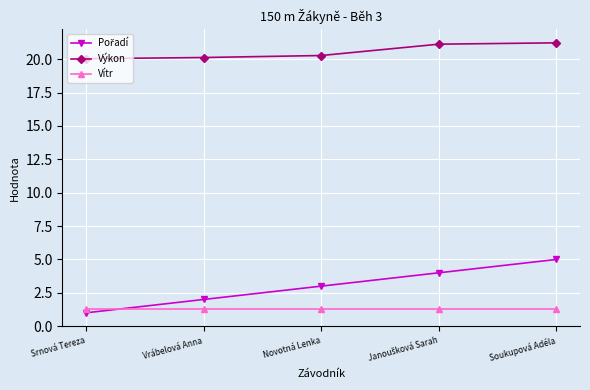

Which series has the largest total across all categories?

Výkon